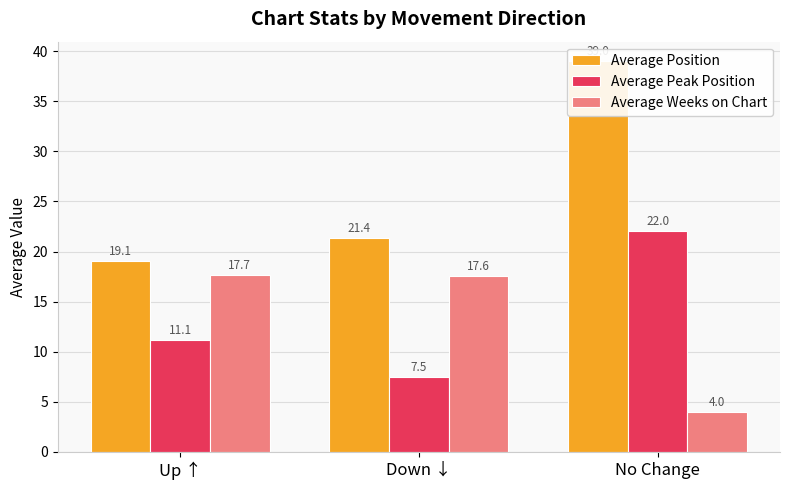

What is the value of the Average Weeks on Chart bar at the 2nd from the left?

17.6